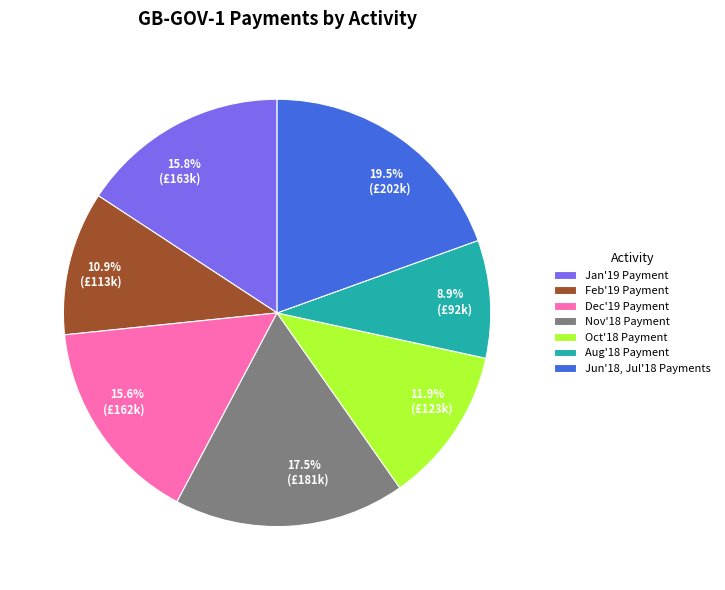

What percentage is NOT represented by Oct'18 Payment?

88.1%